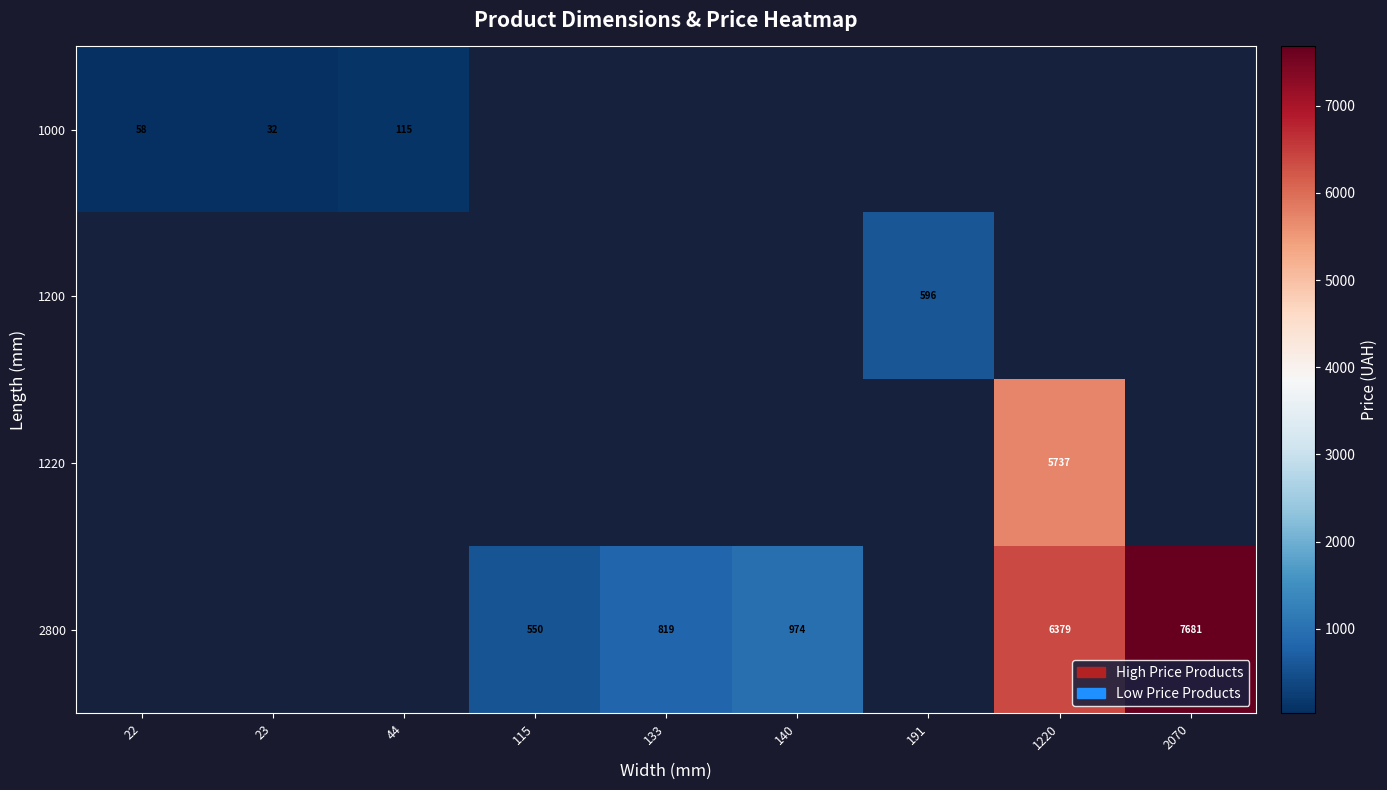

What value does the row_0 series have at 44?

115.4